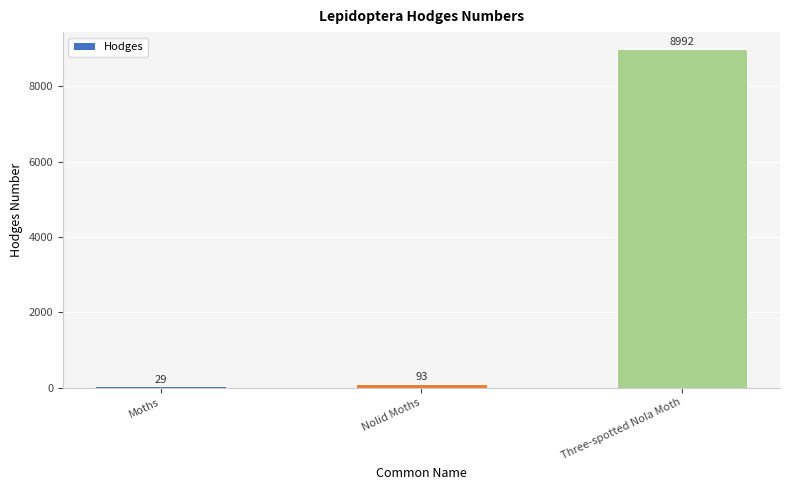

What is the label of the 1st bar from the right?

Three-spotted Nola Moth